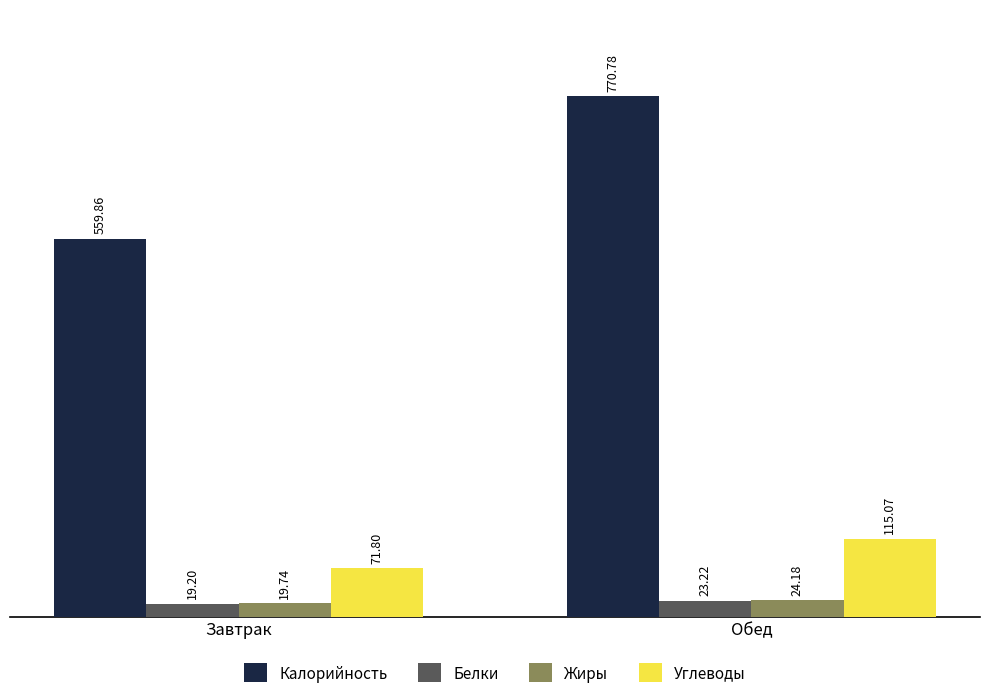

What is the label of the 2nd bar from the right?

Завтрак